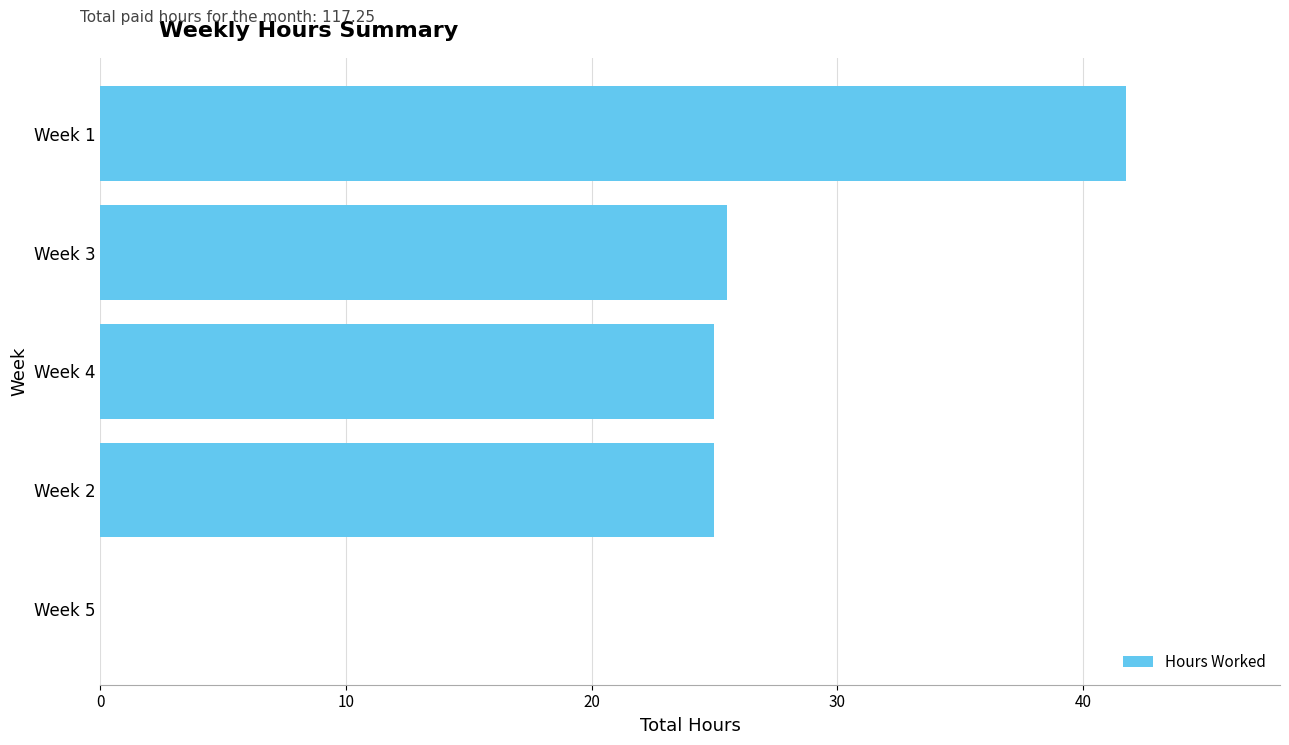

Between Week 3 and Week 1, which is larger?

Week 1